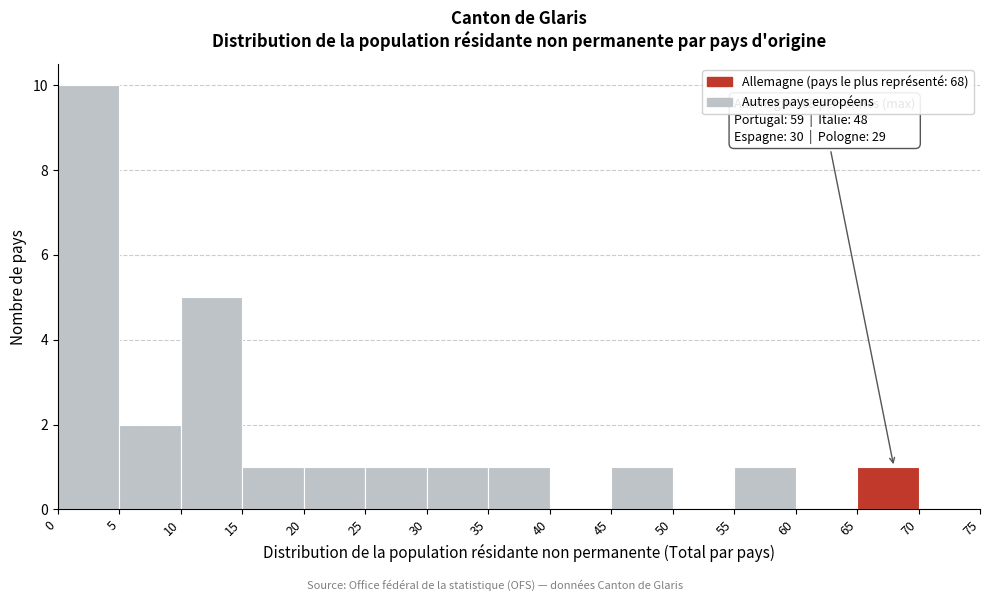

Which range on the x-axis has the tallest bar?

0 to 5